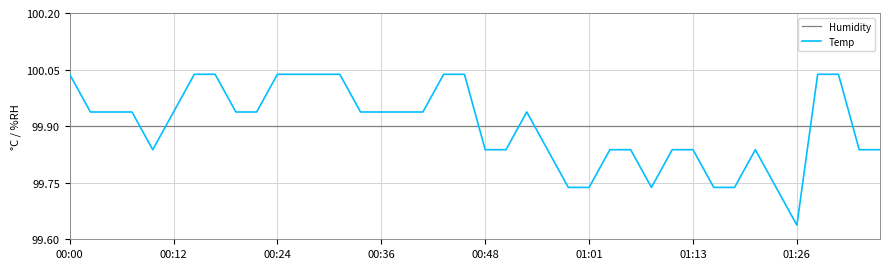

Rank the series by their maximum value, from highest to lowest.

Temp, Humidity